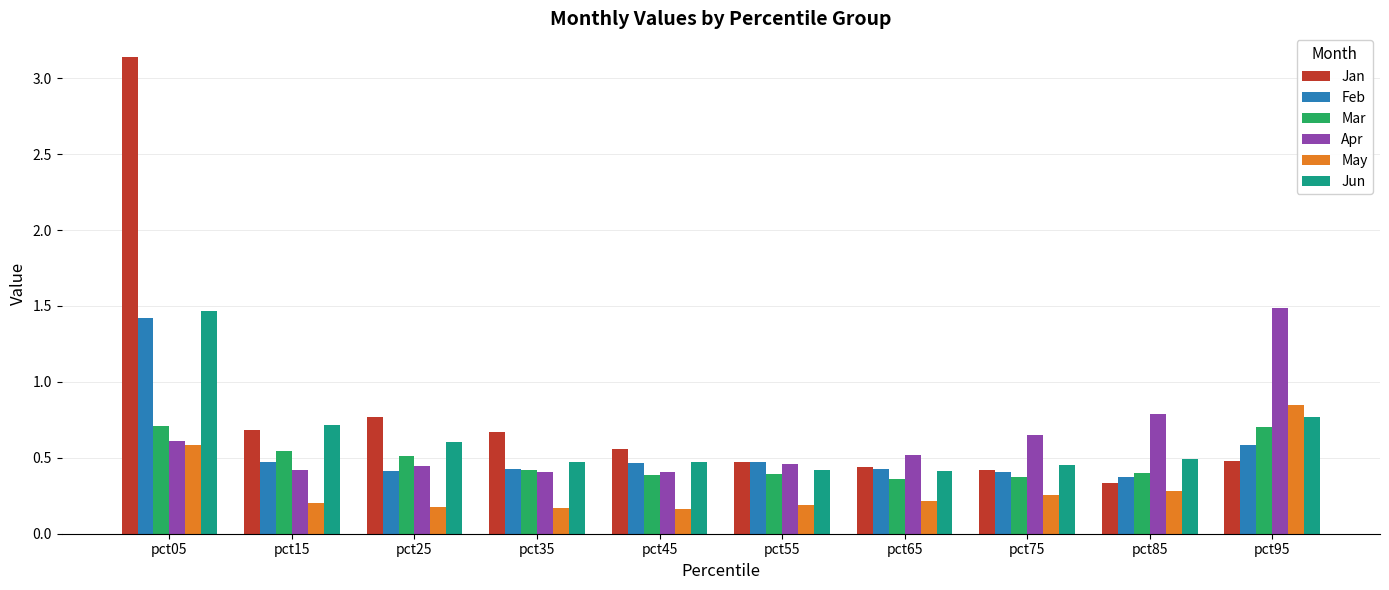

True or false: May has a value of 0.1 at pct75.

False